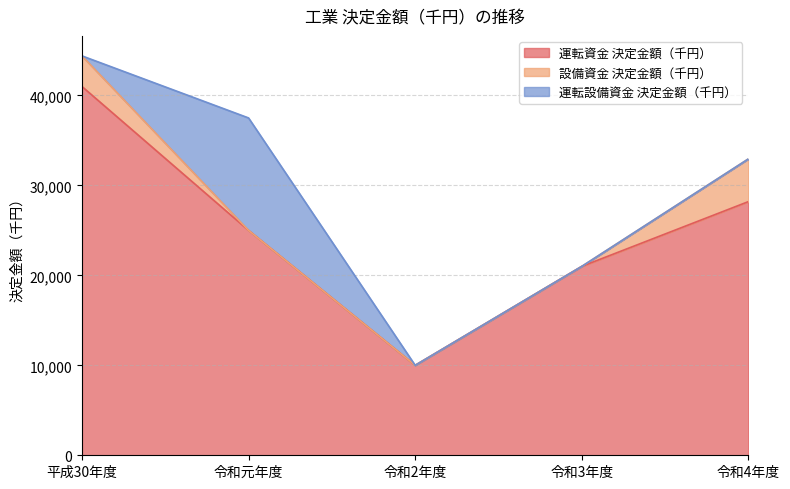

What is the total value across all series at 令和元年度?

37500